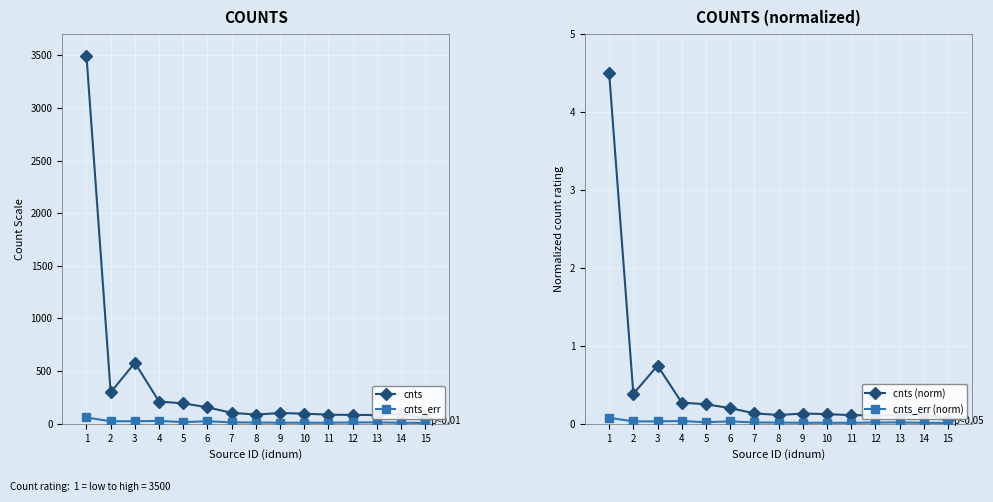

True or false: cnts (norm) and cnts_err (norm) cross at least once.

False